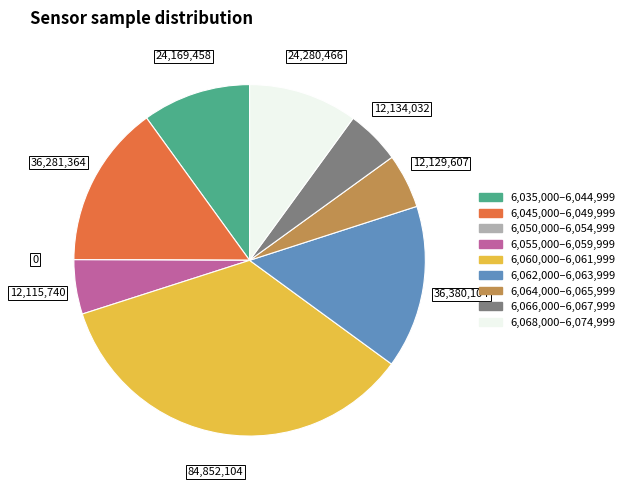

Is there any slice that represents more than half of the pie?

No